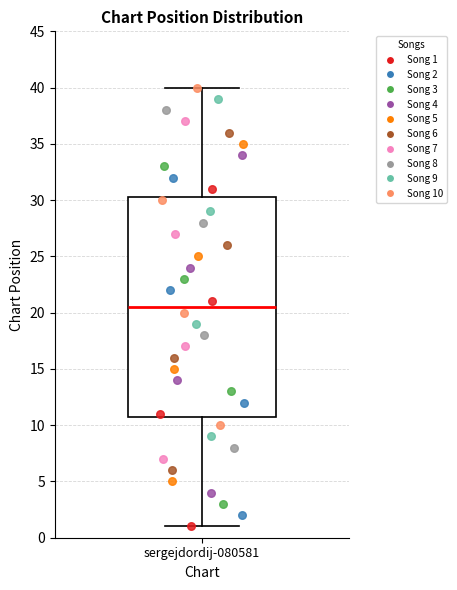

Transcribe this box plot: give where the median line is, the range the box spans, and where the two whiskers end, as read against the y-axis. The values are not printed on the chart, so give them approximately, as read against the axis.

median 20.5, box 11.0 to 30.5, whiskers 1.0 to 40.0